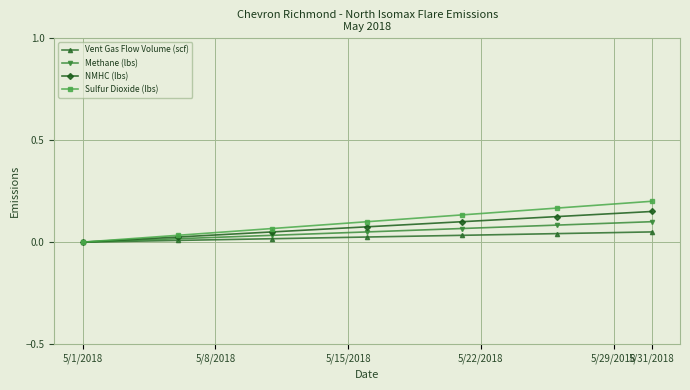

Which series has the widest spread of values?

Sulfur Dioxide (lbs)